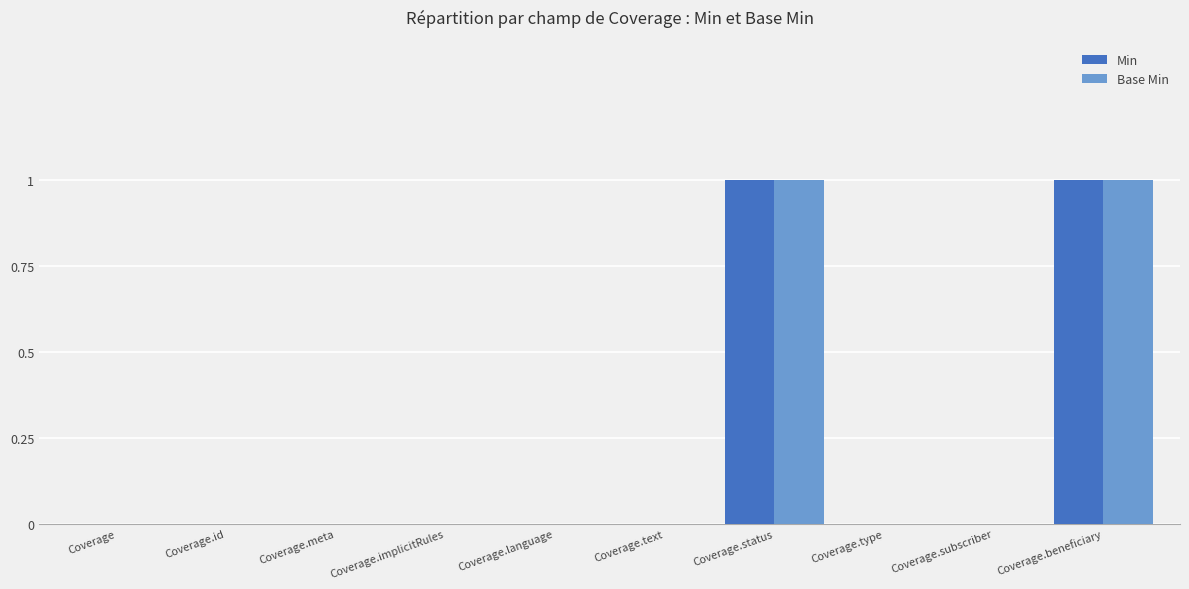

Is the value of Min at Coverage.status greater than the value of Base Min at Coverage.meta?

Yes